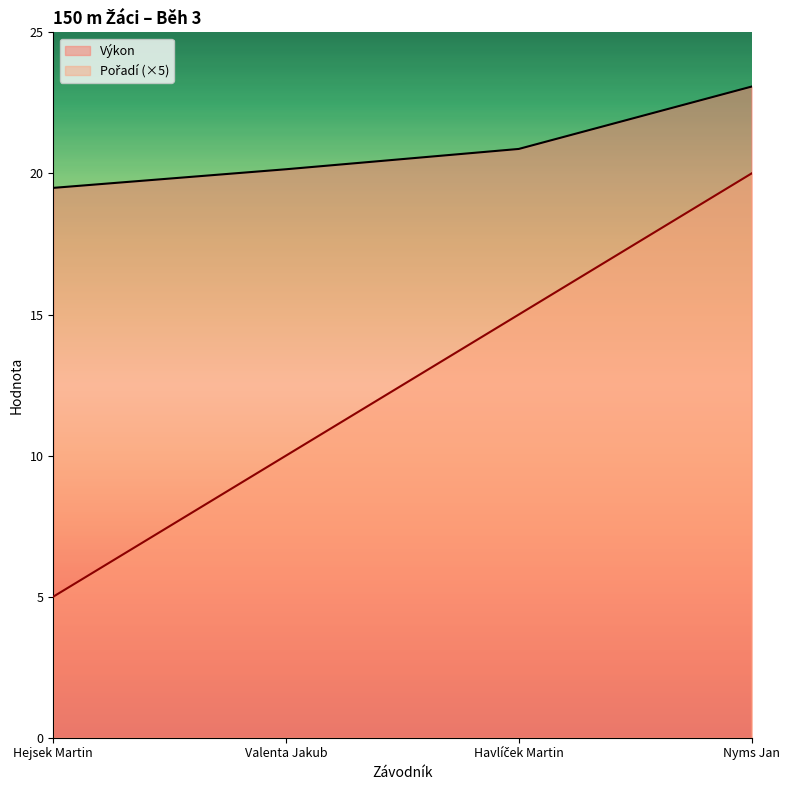

Where is Pořadí nearest to the value 12?

Valenta Jakub